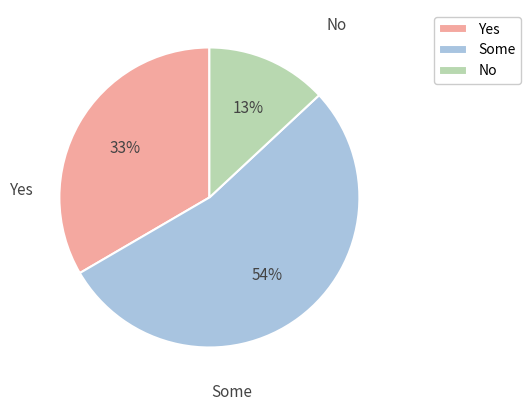

Is it true that Some is 62% of the pie?

False